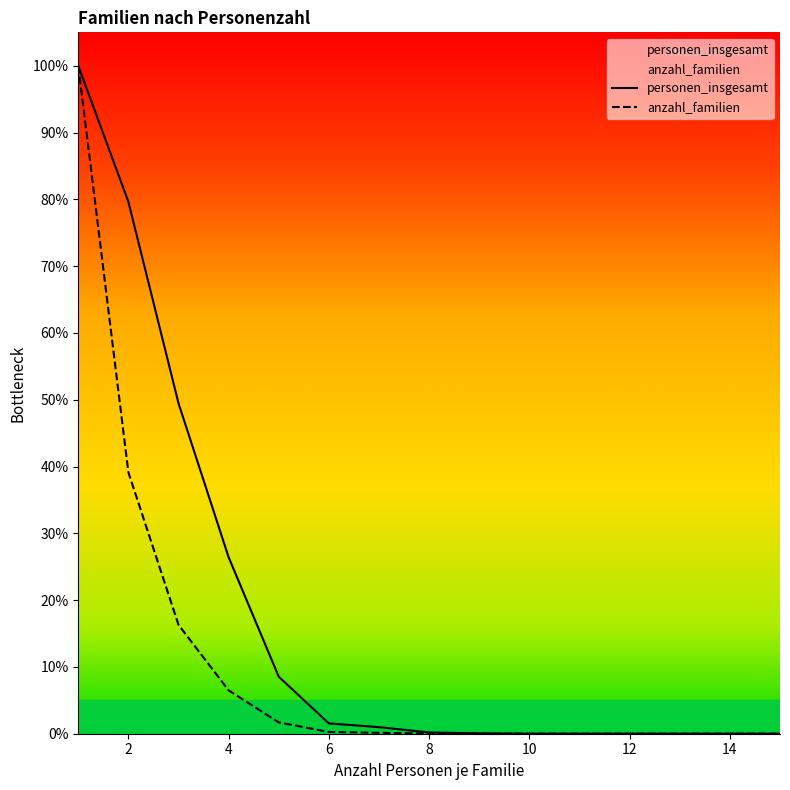

The value of anzahl_familien at 11 is 9173. True or false?

False